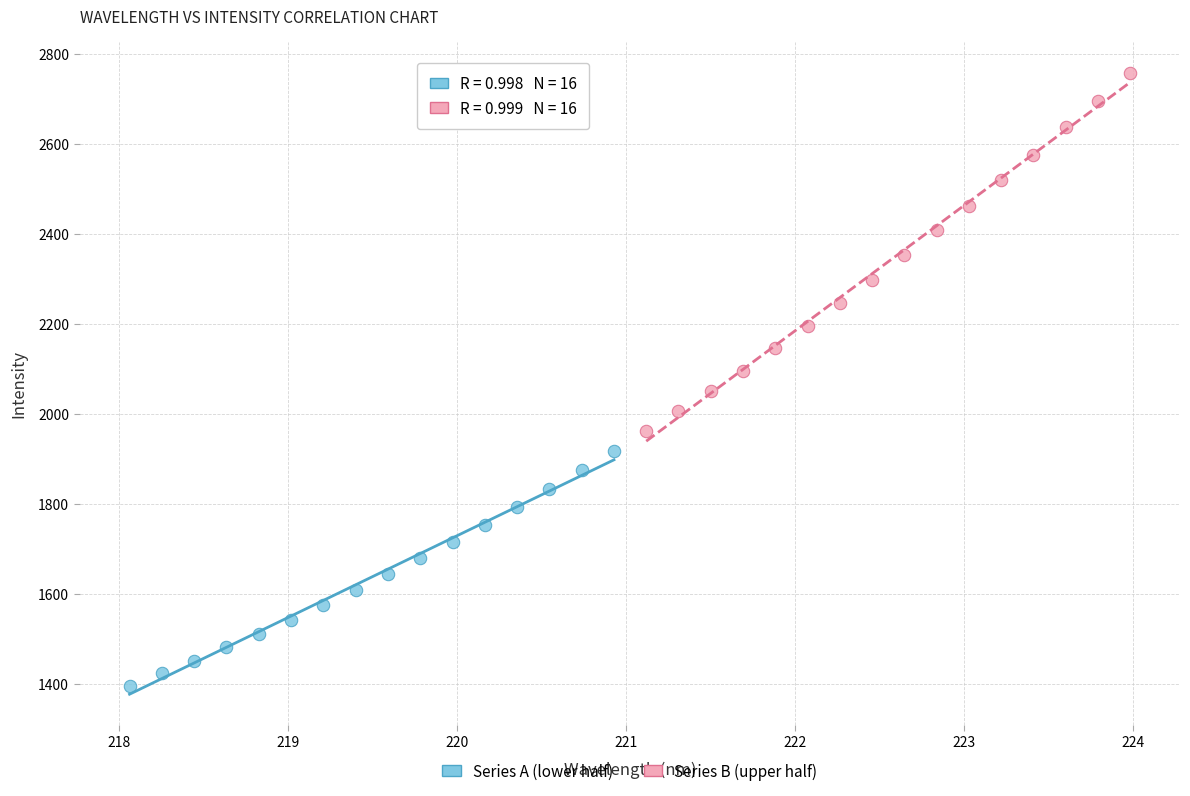

Which series contains the highest Y value?

Series B (upper half)